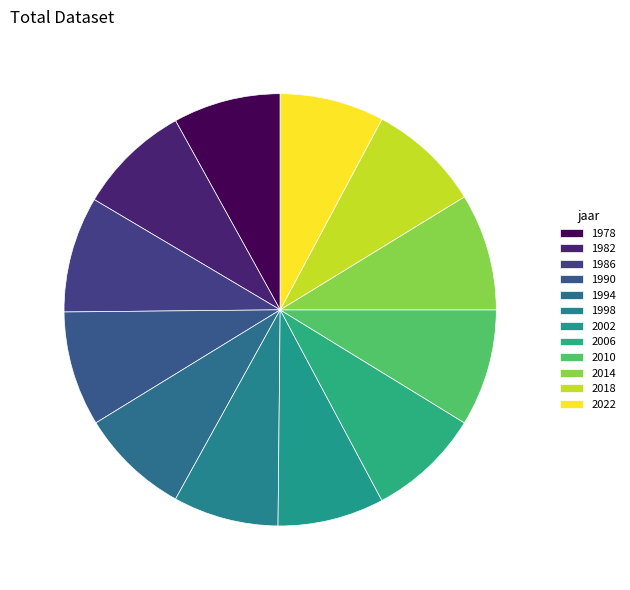

How many slices are in this pie chart?

12